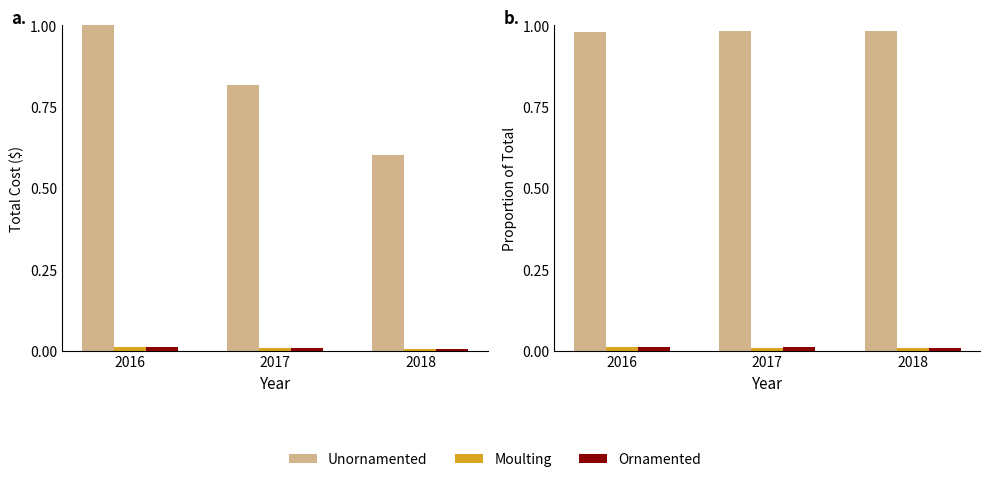

At which category is the sum across all series the highest?

2016